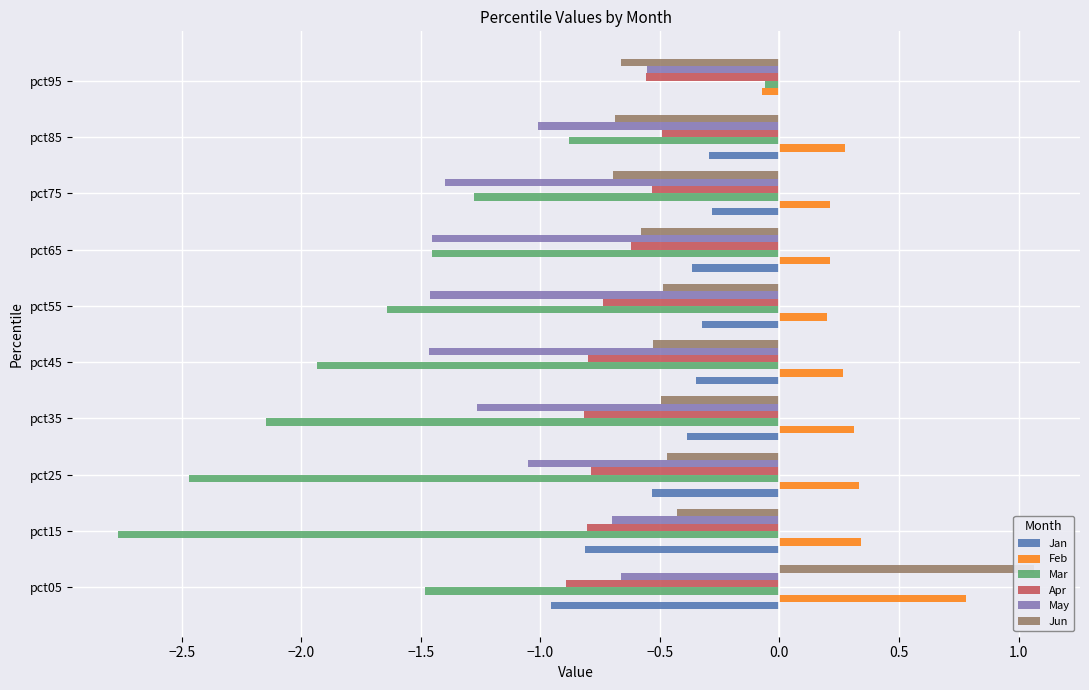

What is the minimum value shown in the chart?

-2.8